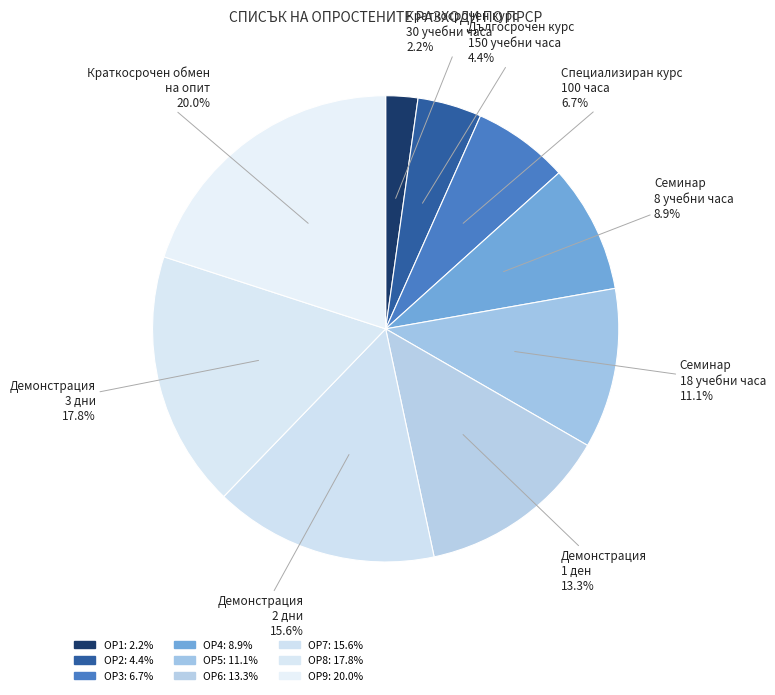

How many segments does this pie chart have?

9